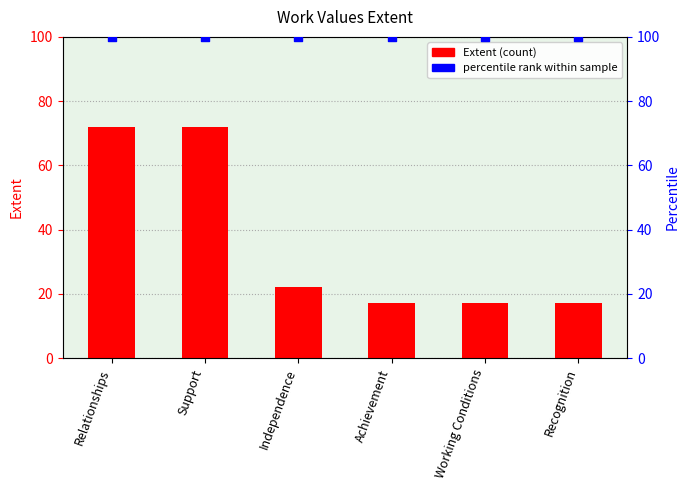

What is the total value across all series at Support?

172